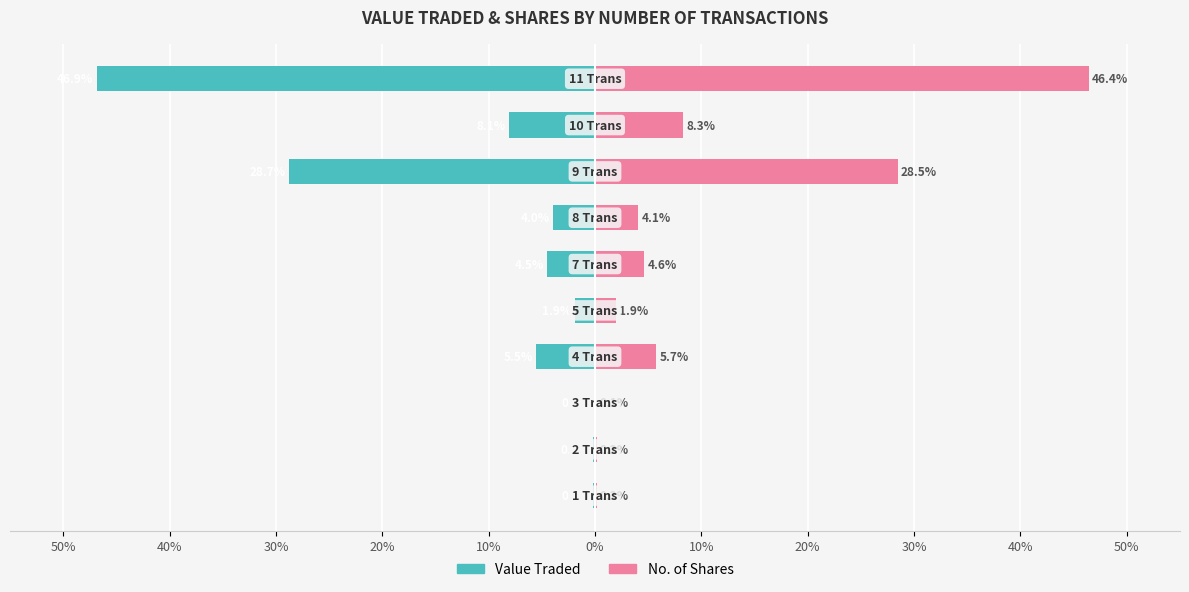

What is the value of the No. of Shares bar at the 6th from the left?

4.6